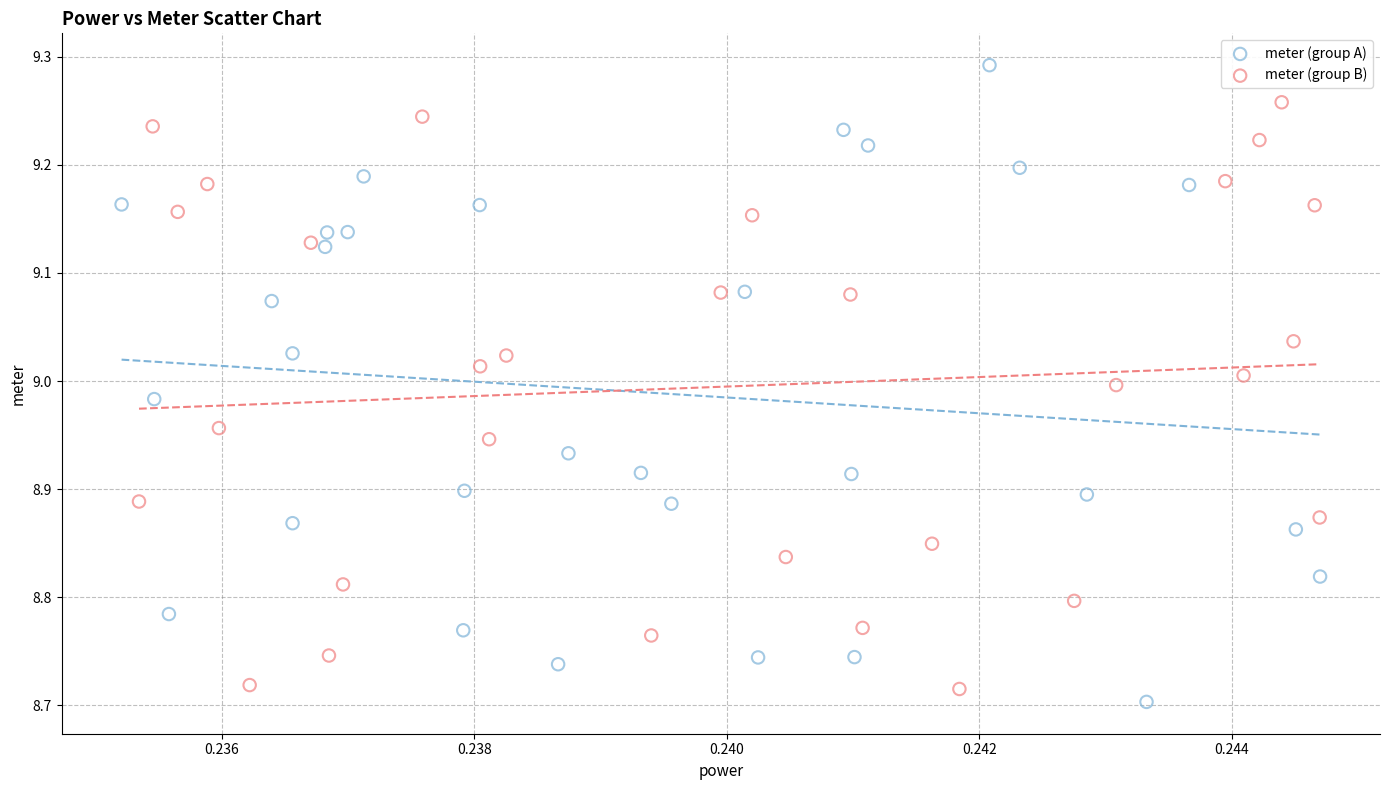

Which series reaches the maximum Y coordinate?

meter (group A)